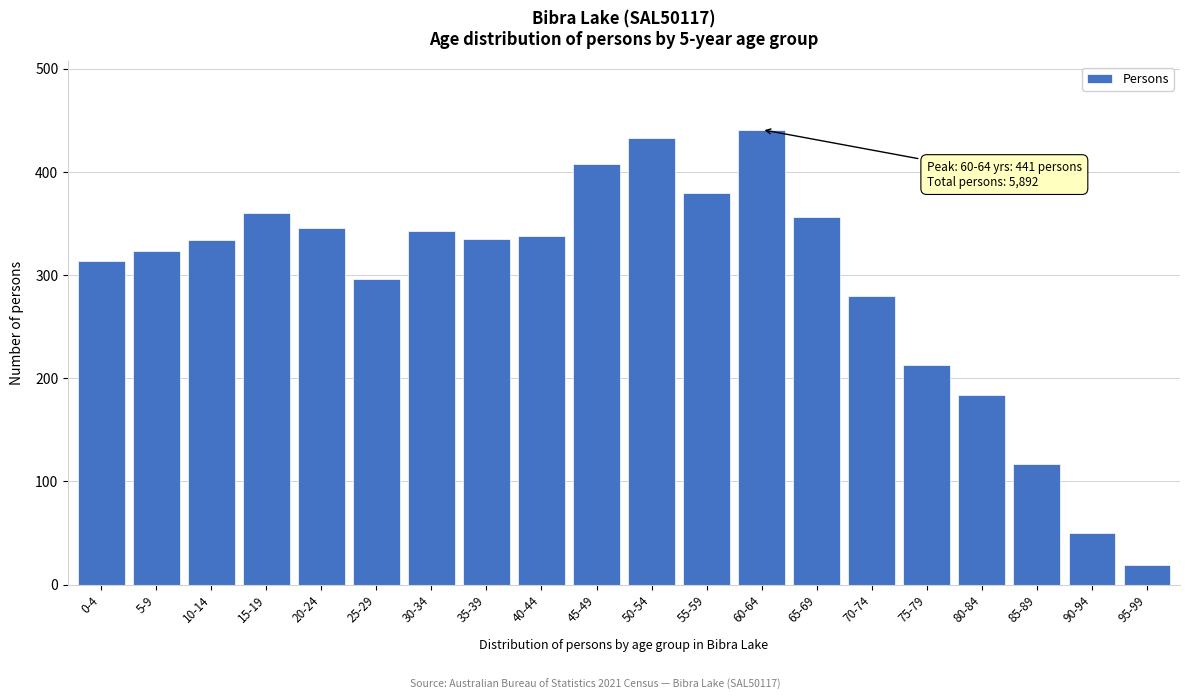

The chart shows a value of 176 at 45-49. True or false?

False